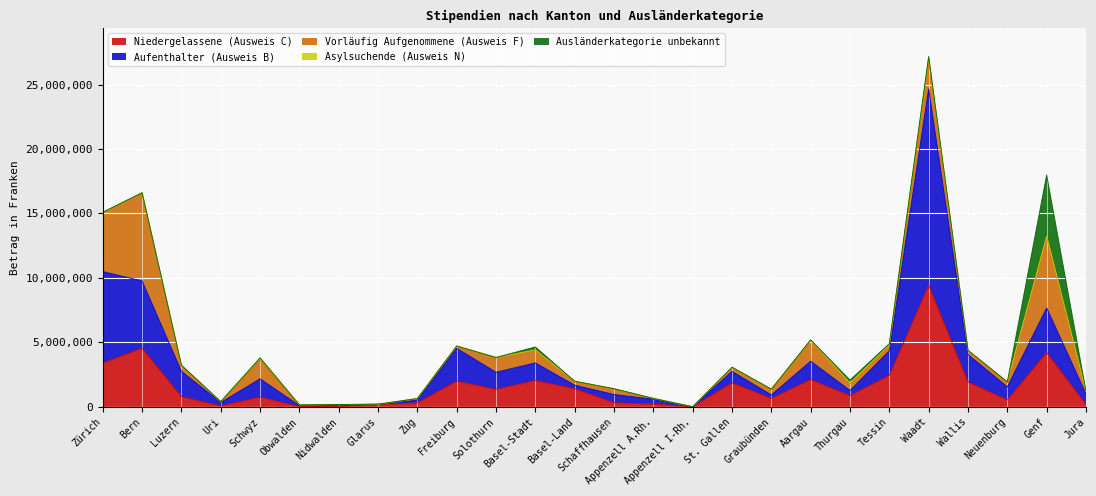

Which category has the lowest value in the Vorläufig Aufgenommene (Ausweis F) series?

Nidwalden